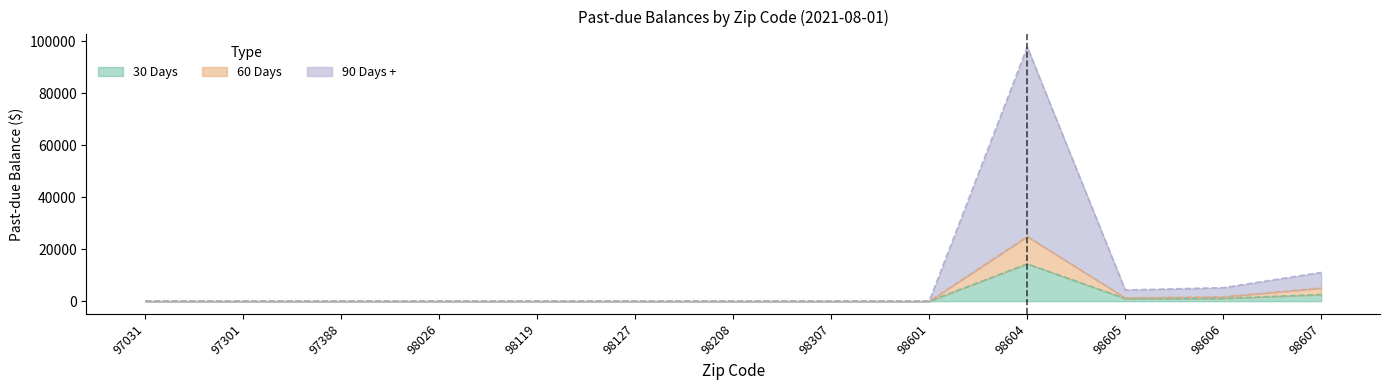

Reading left to right, extract all data points from this chart.

30 Days: 0.0	0.0	0.0	0.0	0.0	0.0	0.0	0.0	0.0	14343.3	1015.1	1079.0	2540.9
60 Days: 0.0	0.0	0.0	0.0	0.0	0.0	0.0	0.0	0.0	24869.1	1251.4	1674.5	5062.8
90 Days +: 0.0	0.0	0.0	0.0	0.0	0.0	0.0	0.0	0.0	97741.6	4288.8	5177.5	11059.7